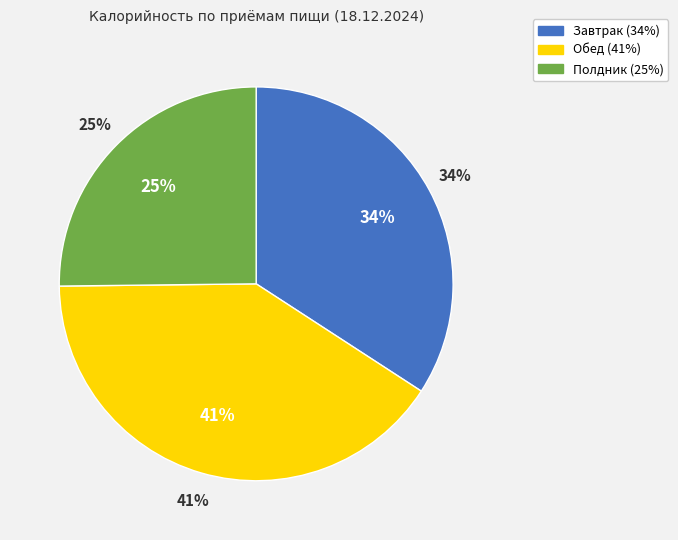

Which category has the biggest portion of the pie?

Обед